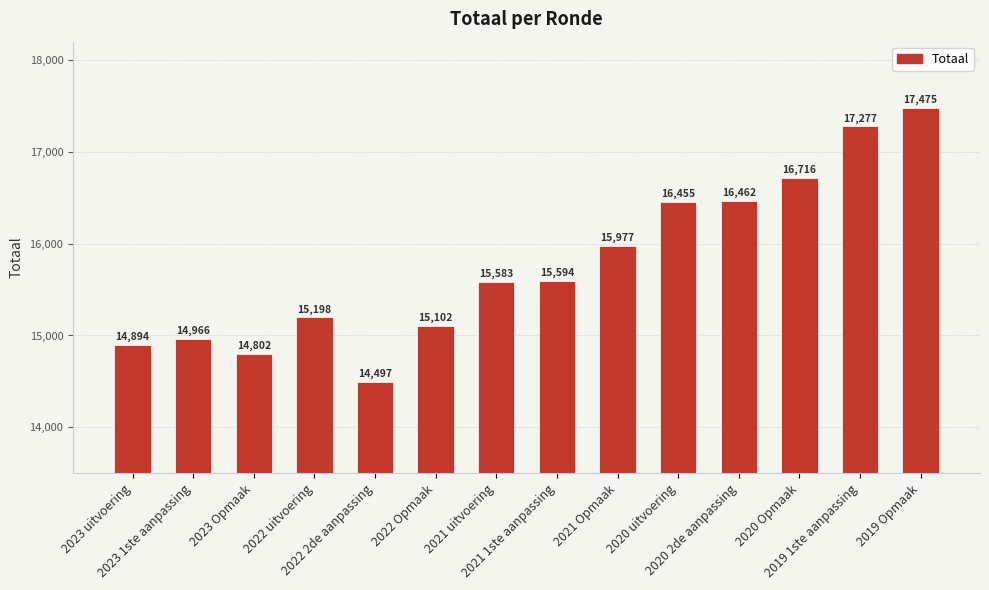

What is the greatest value displayed?

17475